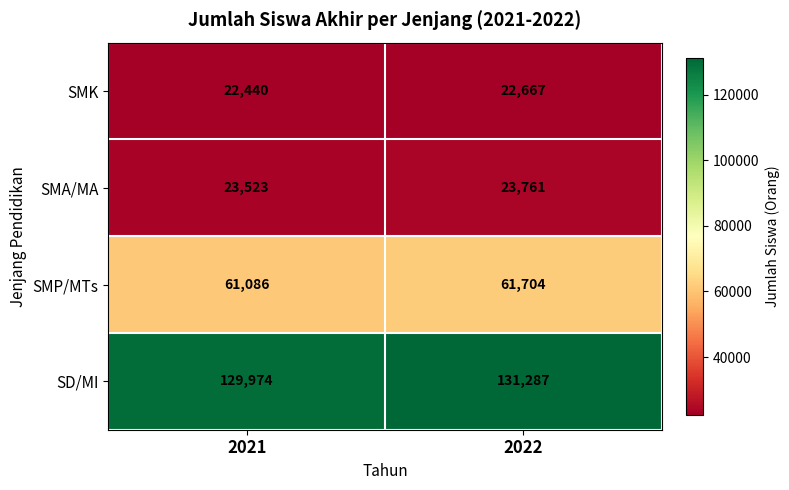

Which category has the lowest value in the SMA/MA series?

2021